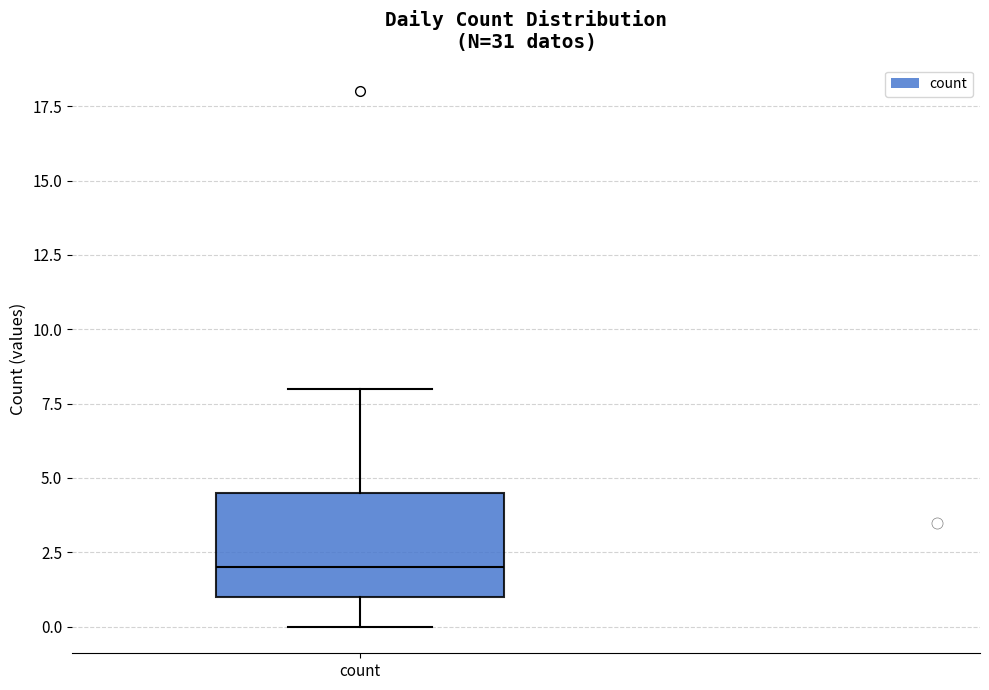

Where does the median line of the box for count sit on the y-axis? The values are not printed on the chart, so give them approximately, as read against the axis.

2.0